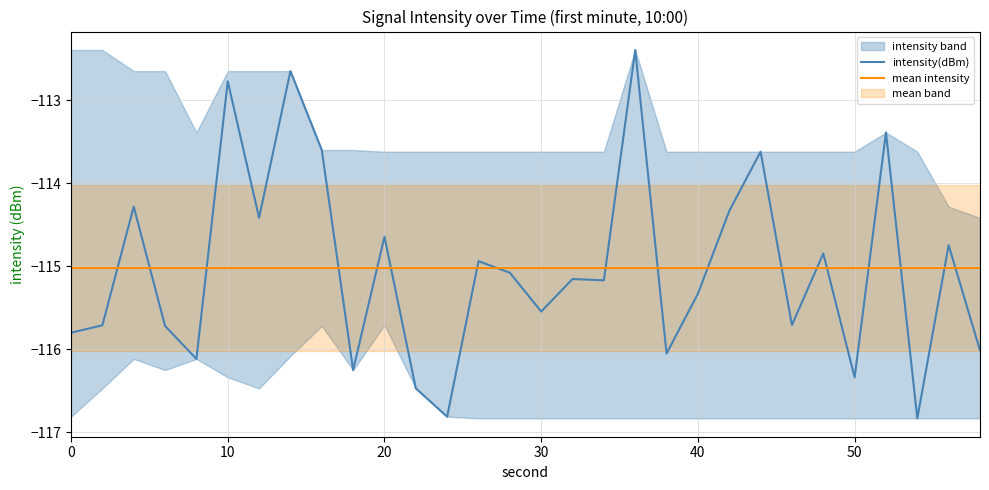

What is the value of the mean intensity point at the 29th from the left?

-115.0